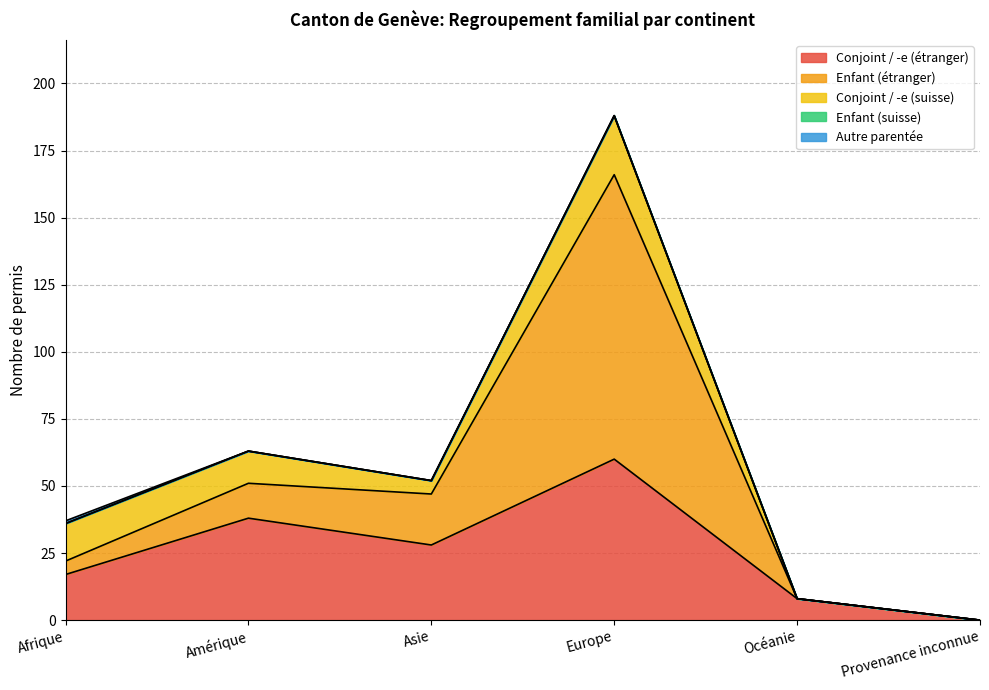

Reading left to right, transcribe all the data shown in this chart.

Conjoint / -e (étranger): Afrique=17	Amérique=38	Asie=28	Europe=60	Océanie=8	Provenance inconnue=0
Enfant (étranger): Afrique=5	Amérique=13	Asie=19	Europe=106	Océanie=0	Provenance inconnue=0
Conjoint / -e (suisse): Afrique=14	Amérique=12	Asie=5	Europe=22	Océanie=0	Provenance inconnue=0
Enfant (suisse): Afrique=0	Amérique=0	Asie=0	Europe=0	Océanie=0	Provenance inconnue=0
Autre parentée: Afrique=1	Amérique=0	Asie=0	Europe=0	Océanie=0	Provenance inconnue=0